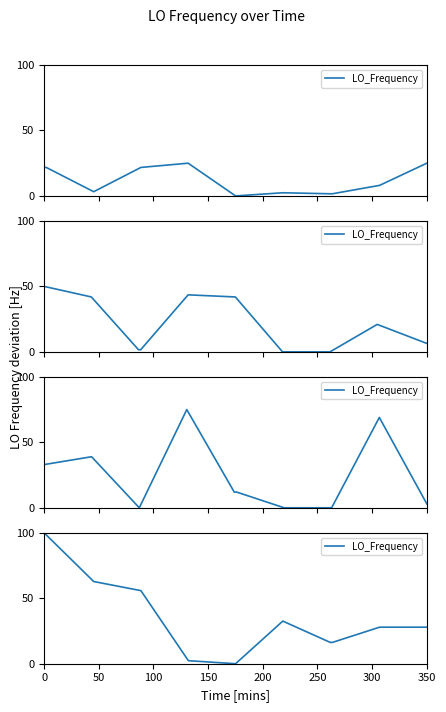

Is it true that the value at 0 is 25.5?

False